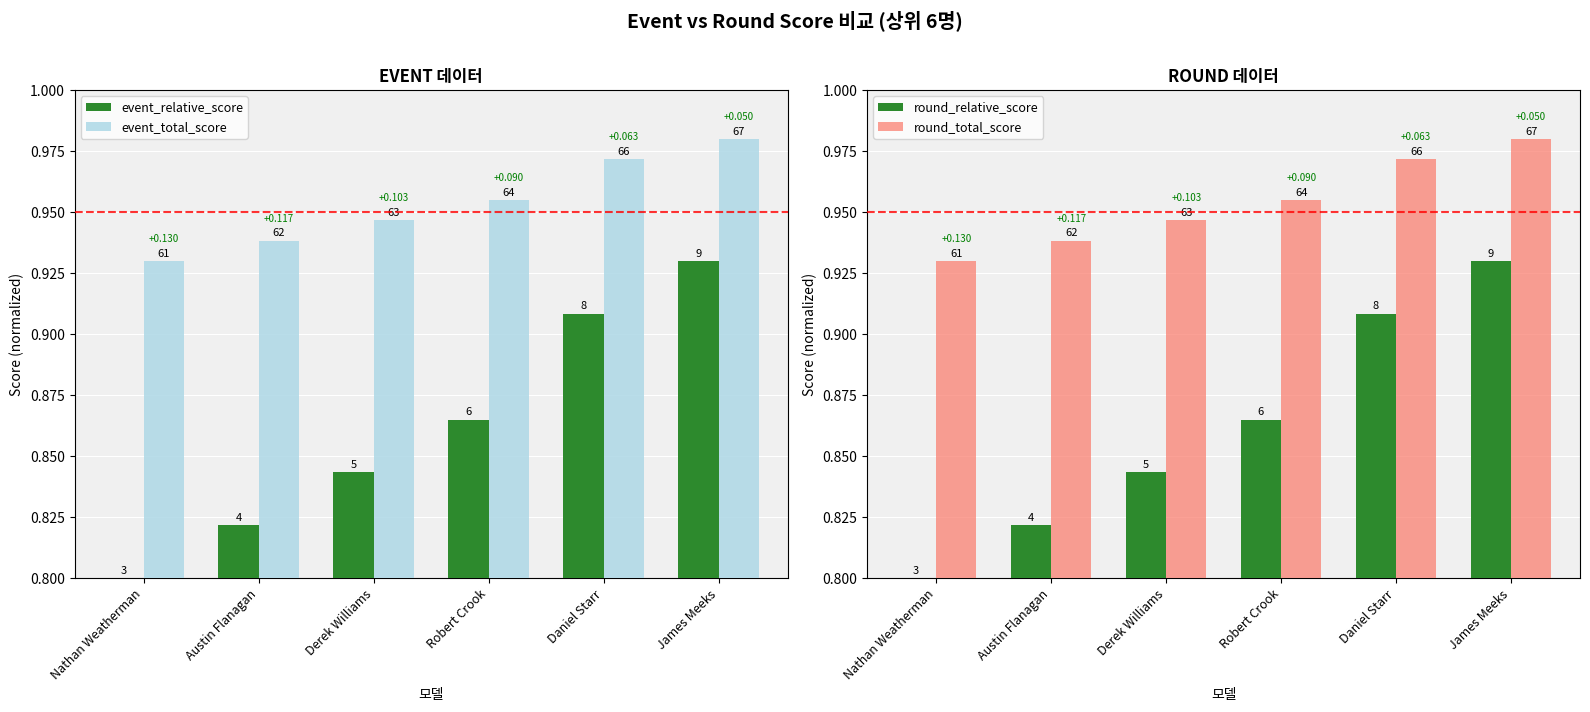

What is the highest value of the round_relative_score series?

0.9